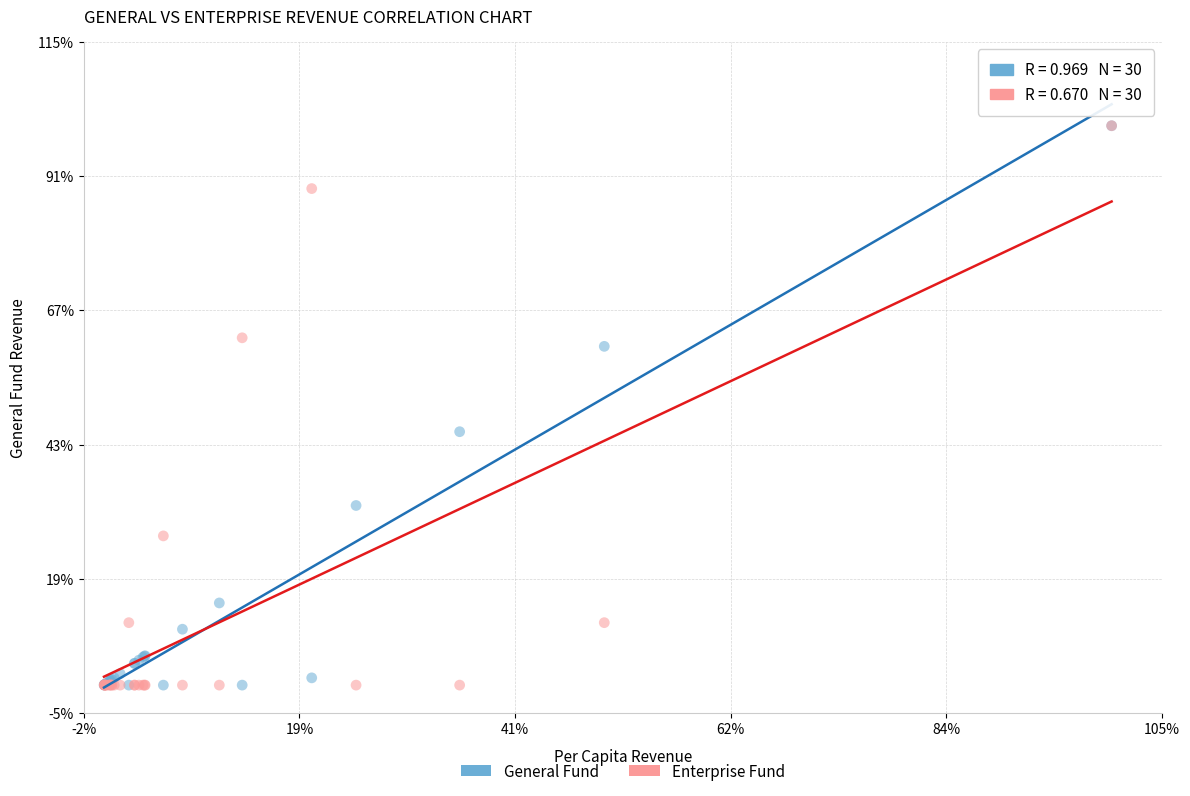

What are all the series names shown in the legend?

General Fund, Enterprise Fund